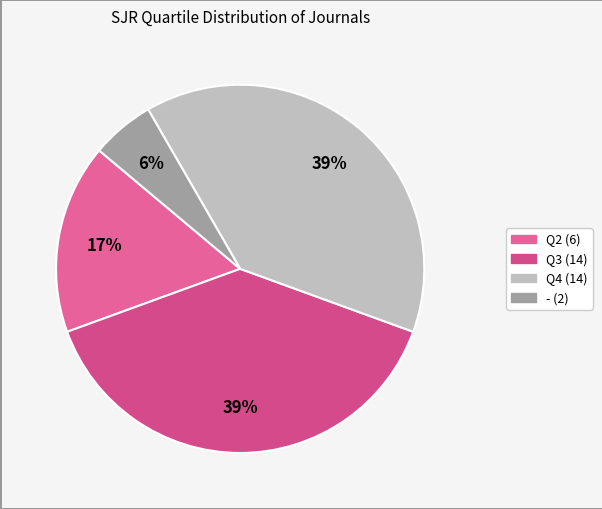

Count the number of slices in the pie.

4